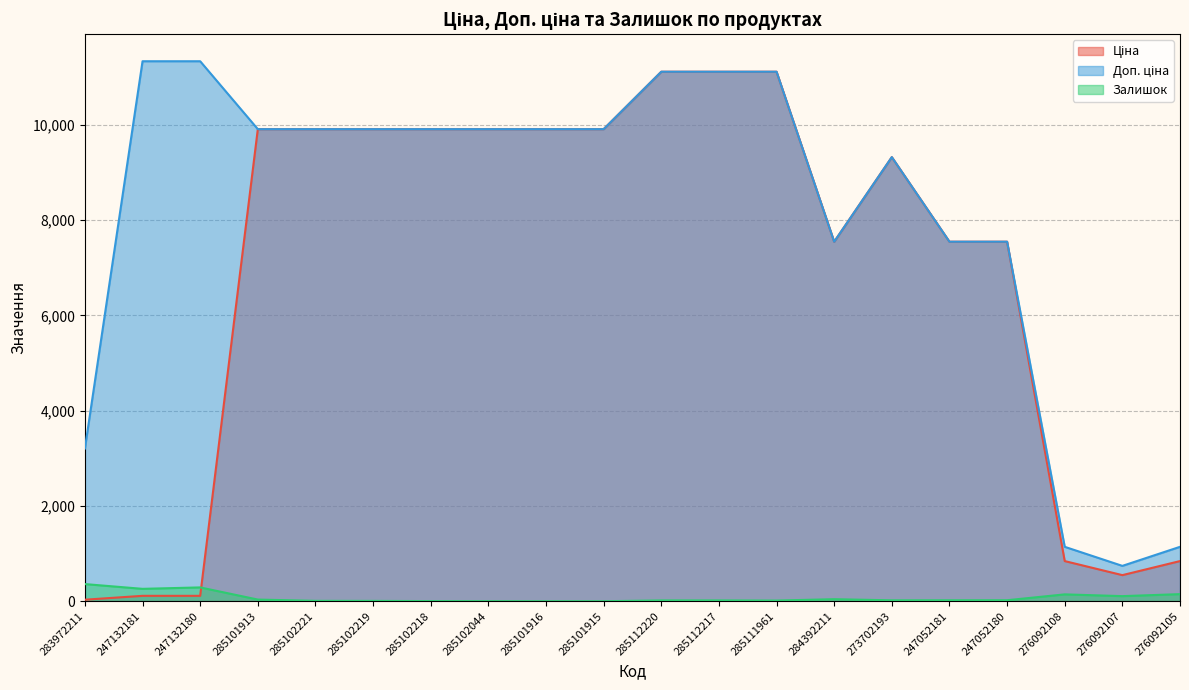

What is the label of the 8th point from the right?

285111961